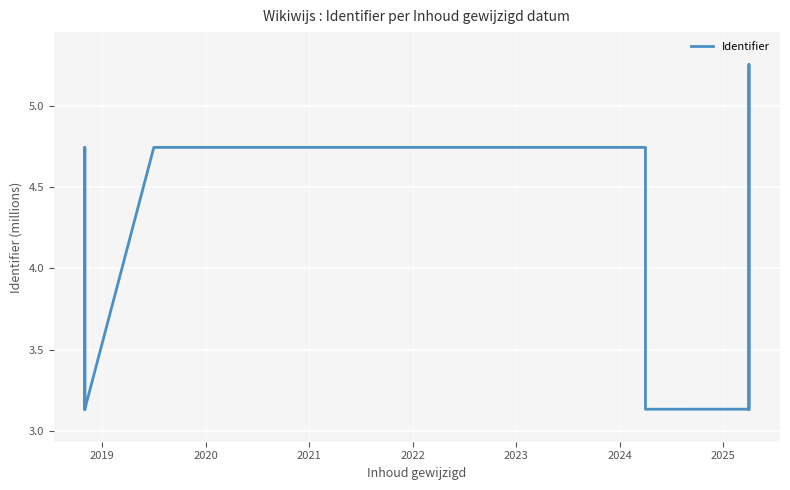

Which has a higher value, 2025 or 2019?

2019